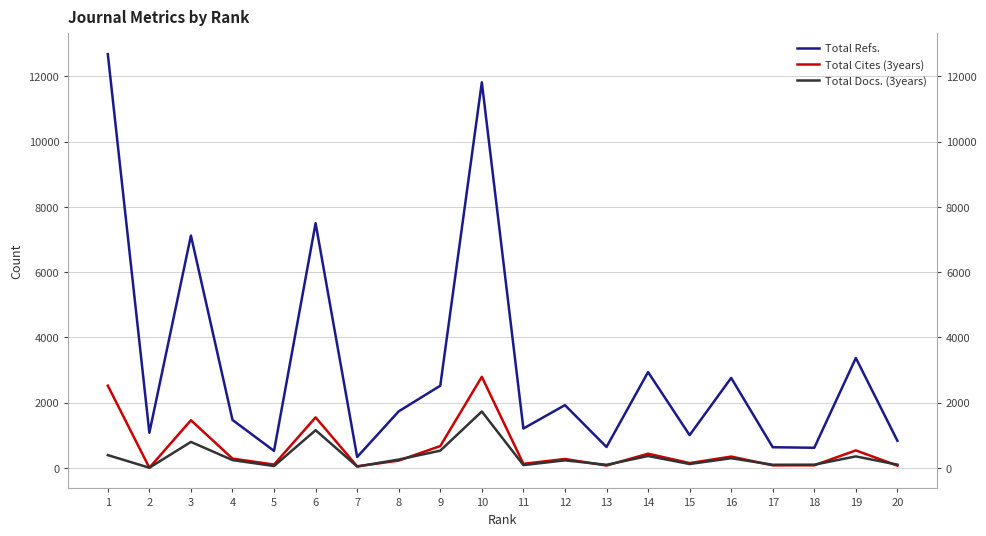

Which series has the largest range (max minus min)?

Total Refs.